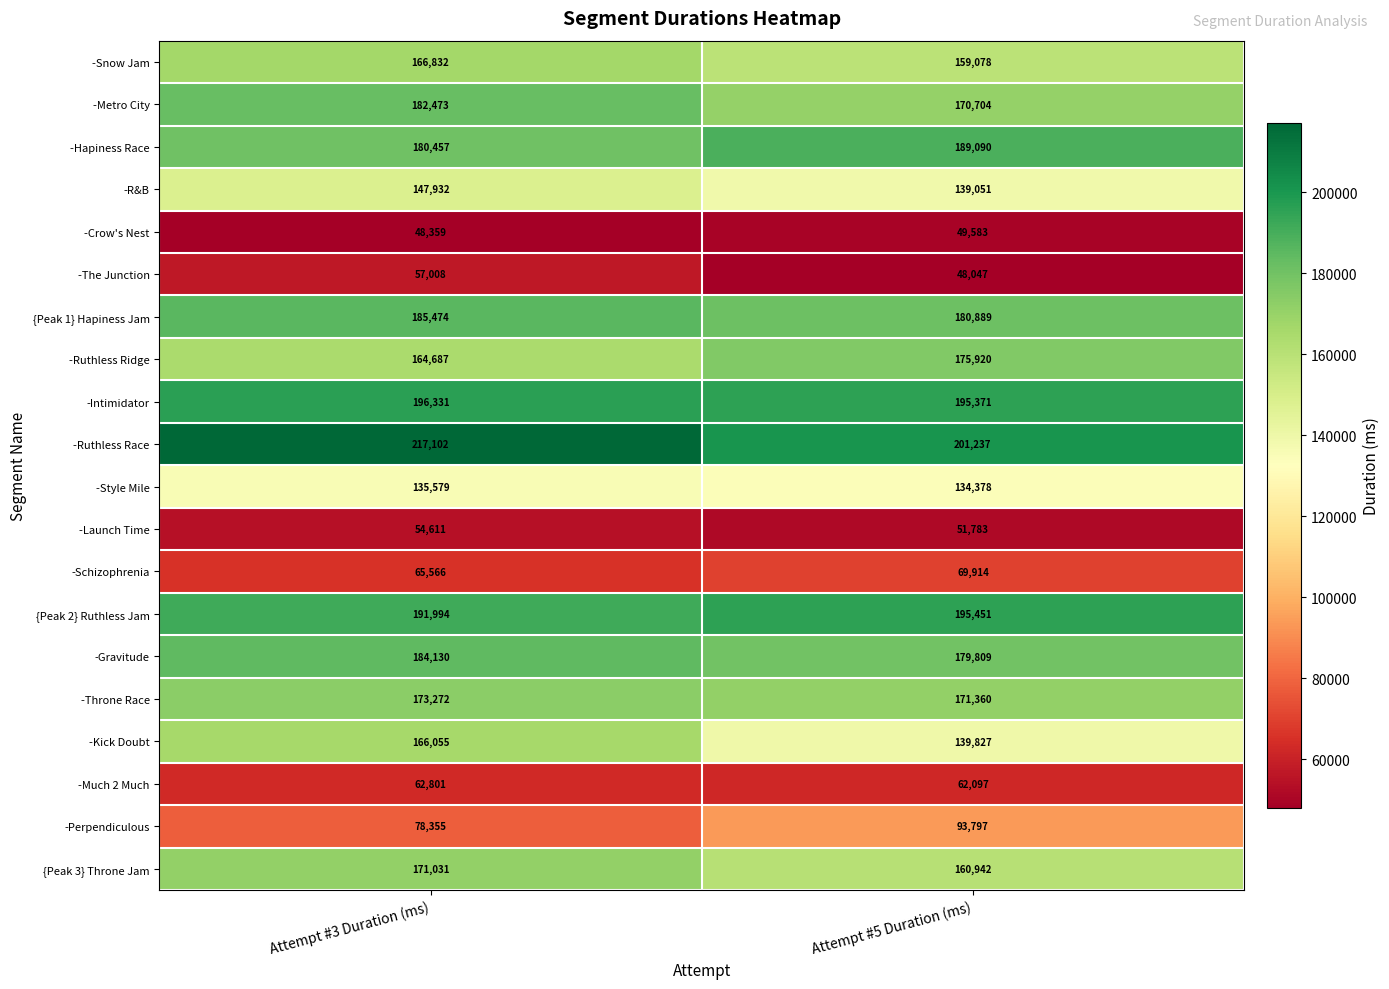

What is the spread (max minus min) of values at Attempt #3 Duration (ms)?

168743